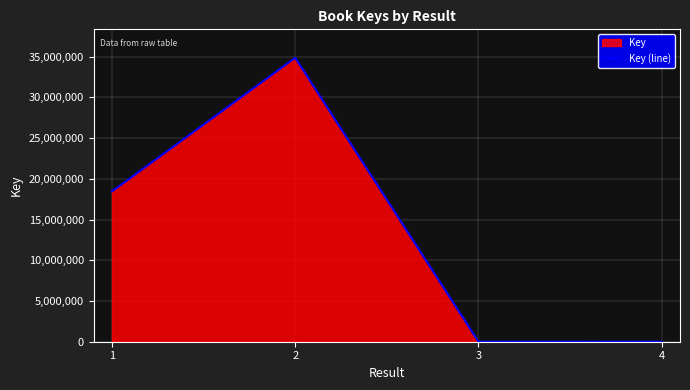

At which label is the value closest to 17437225?

1